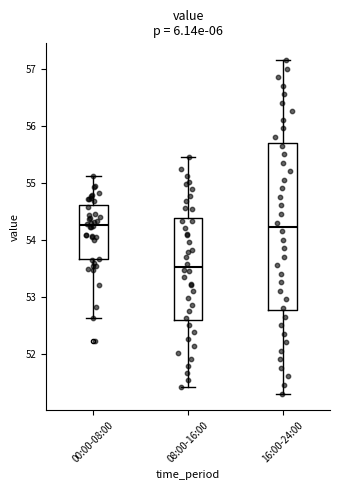

Reading left to right, transcribe this box plot: for each box, give where its median line is, the range the box spans, and where its two whiskers end, as read against the y-axis. The values are not printed on the chart, so give them approximately, as read against the axis.

00:00-08:00: median 54.3, box 53.7 to 54.6, whiskers 52.6 to 55.1
08:00-16:00: median 53.5, box 52.6 to 54.4, whiskers 51.4 to 55.5
16:00-24:00: median 54.2, box 52.8 to 55.7, whiskers 51.3 to 57.2